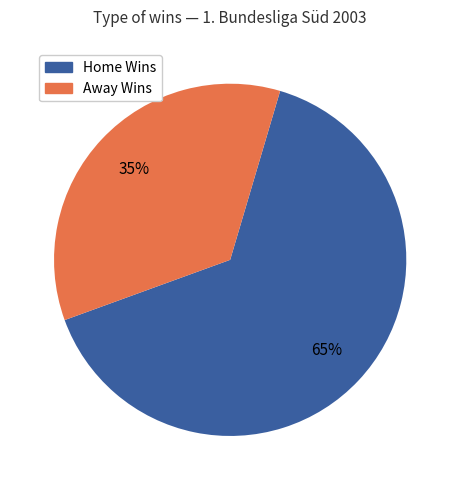

To the nearest percent, what is the difference between the largest and smallest slice percentages?

30%